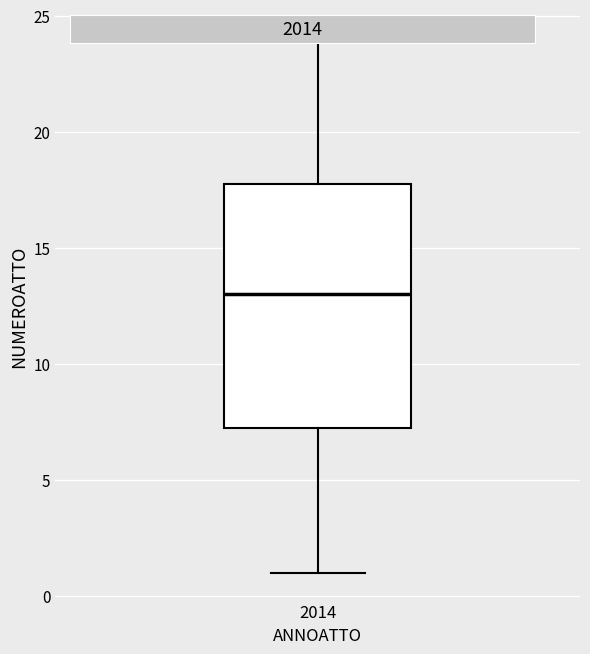

Transcribe this box plot: give where the median line is, the range the box spans, and where the two whiskers end, as read against the y-axis. The values are not printed on the chart, so give them approximately, as read against the axis.

median 13.0, box 7.5 to 18.0, whiskers 1.0 to 24.0